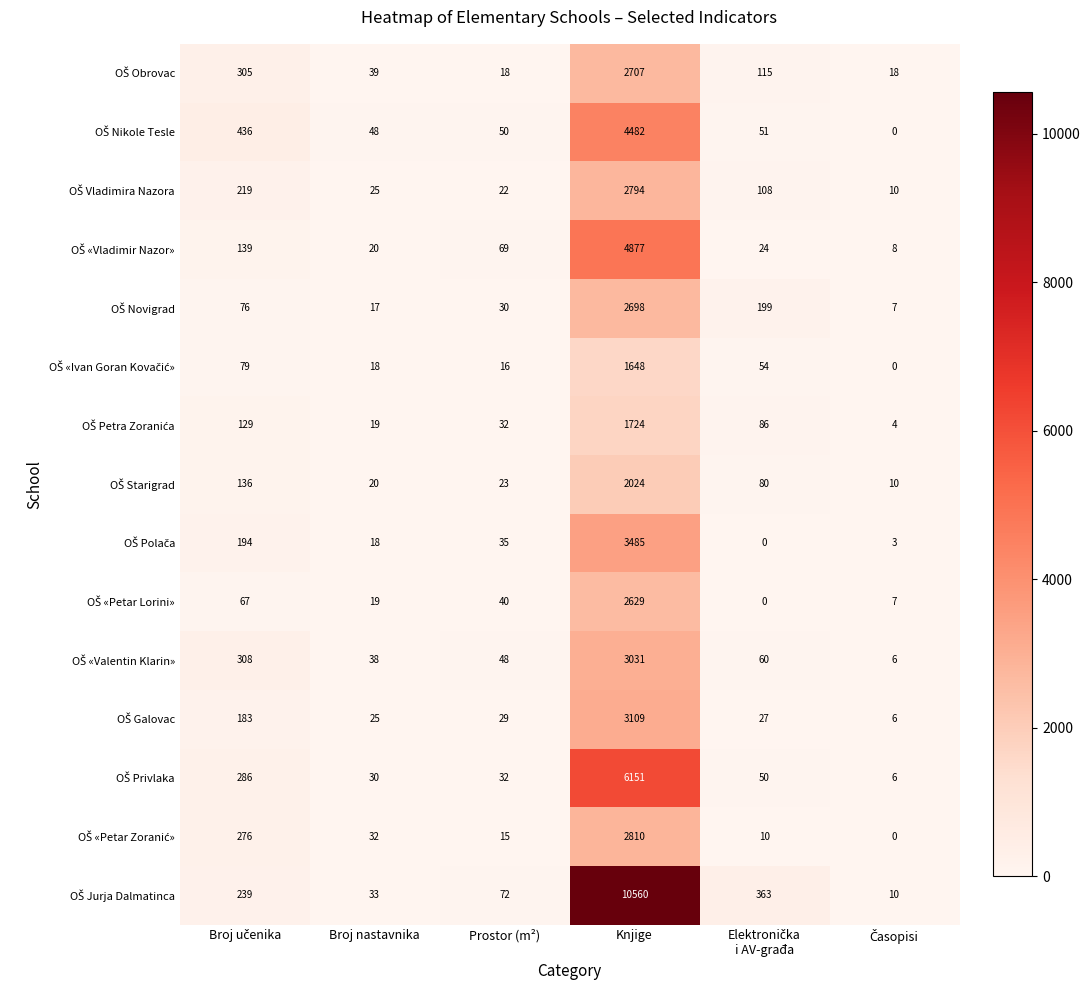

What is the maximum value shown in the chart?

10560